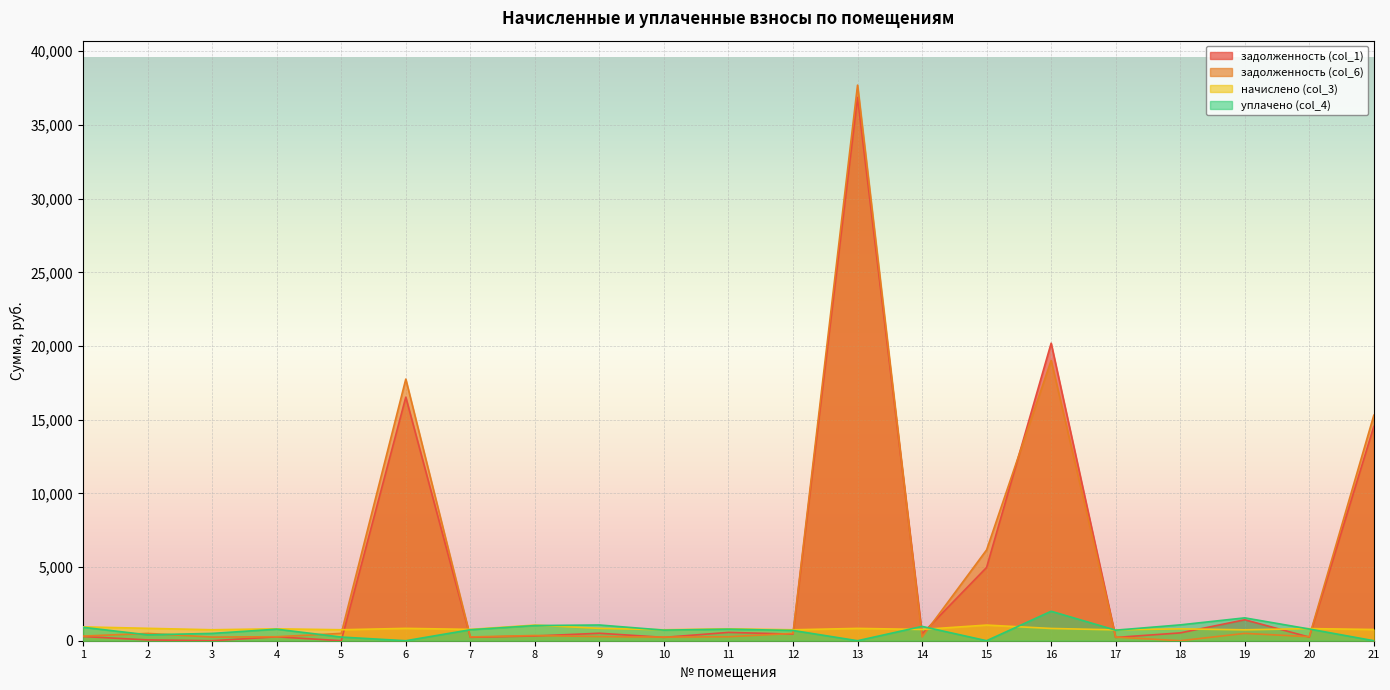

Which series changed the most between 2 and 10?

уплачено (col_4)